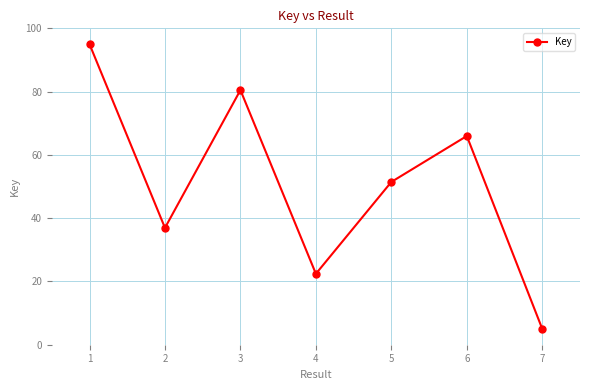

List the labels in order of value, largest first.

1, 3, 6, 5, 2, 4, 7